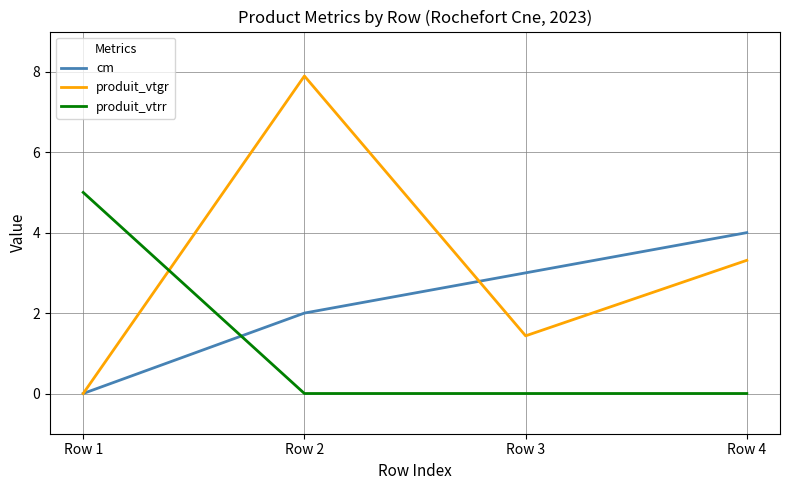

Is the value of produit_vtgr at Row 3 greater than the value of cm at Row 3?

No